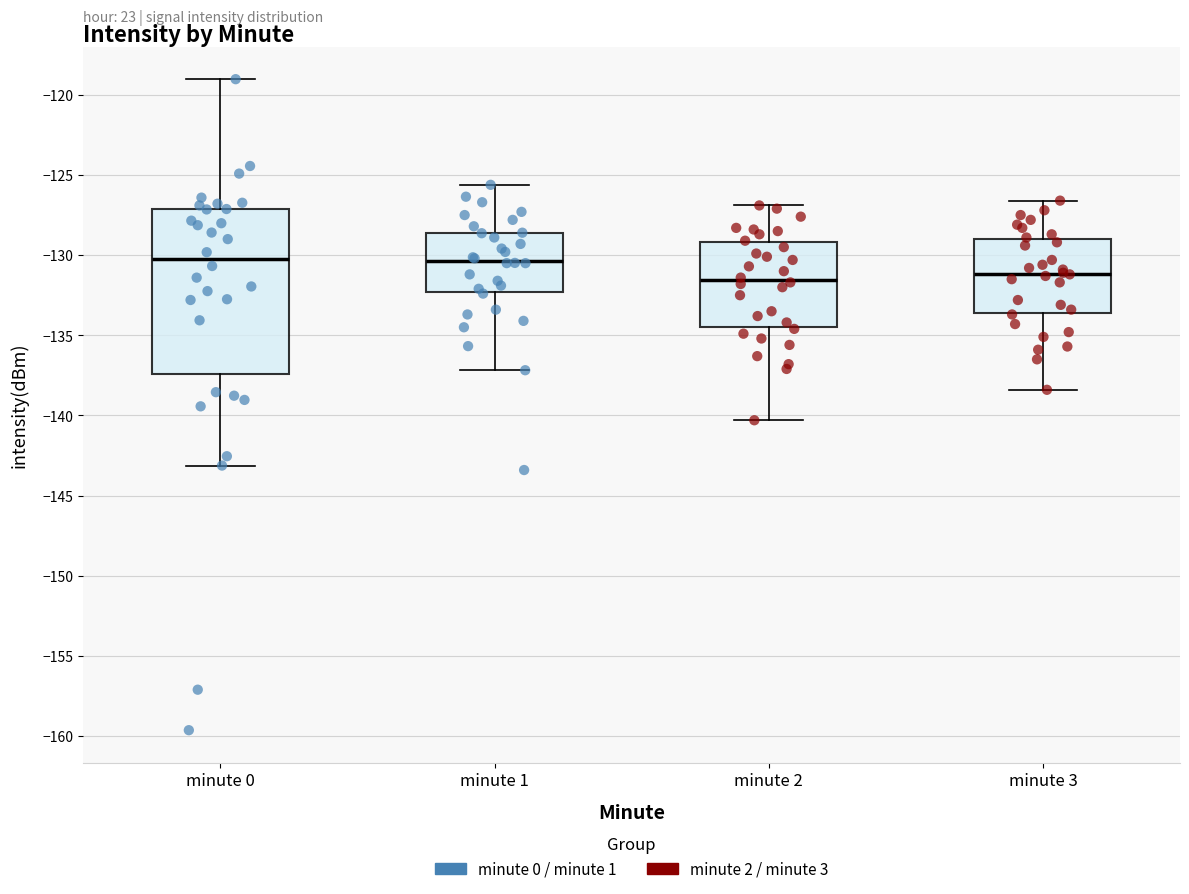

Reading left to right, transcribe this box plot: for each box, give where its median line is, the range the box spans, and where its two whiskers end, as read against the y-axis. The values are not printed on the chart, so give them approximately, as read against the axis.

minute 0: median -130.0, box -137.5 to -127.0, whiskers -143.0 to -119.0
minute 1: median -130.5, box -132.5 to -128.5, whiskers -137.0 to -125.5
minute 2: median -131.5, box -134.5 to -129.0, whiskers -140.5 to -127.0
minute 3: median -131.0, box -133.5 to -129.0, whiskers -138.5 to -126.5